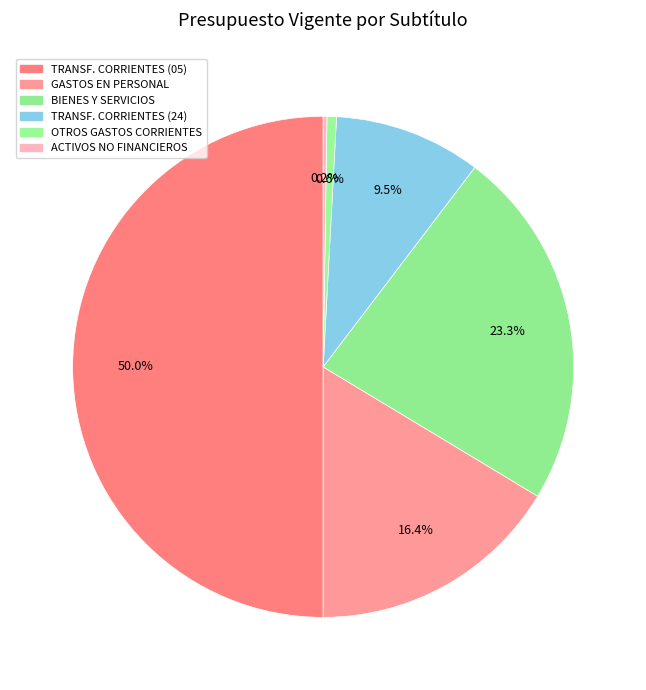

What is the smallest slice in the pie chart?

ADQUISICIÓN DE ACTIVOS NO FINANCIEROS